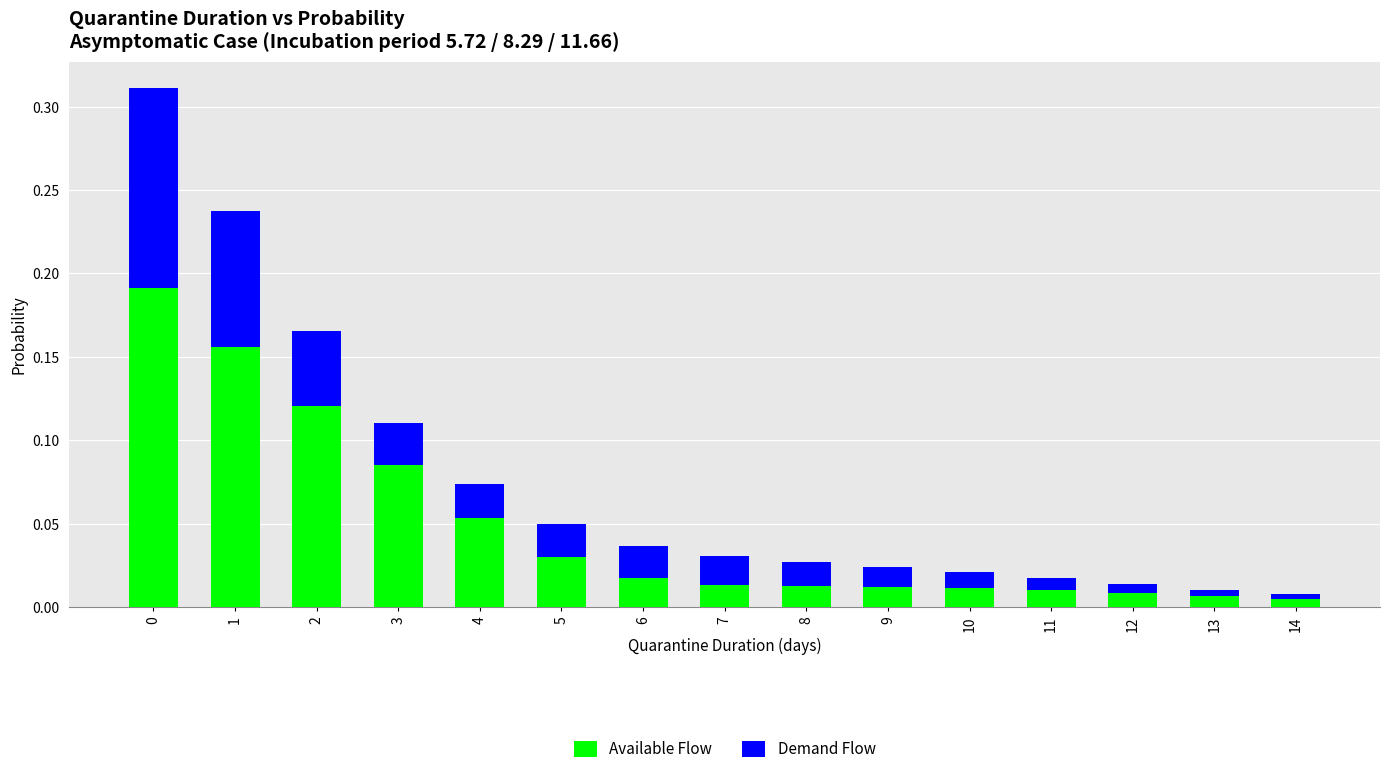

The Available Flow series shows 0.2 at 2. True or false?

False